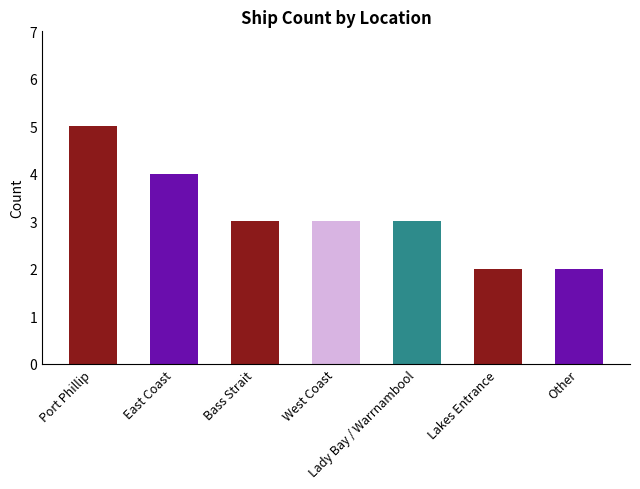

What is the label of the 4th bar from the left?

West Coast